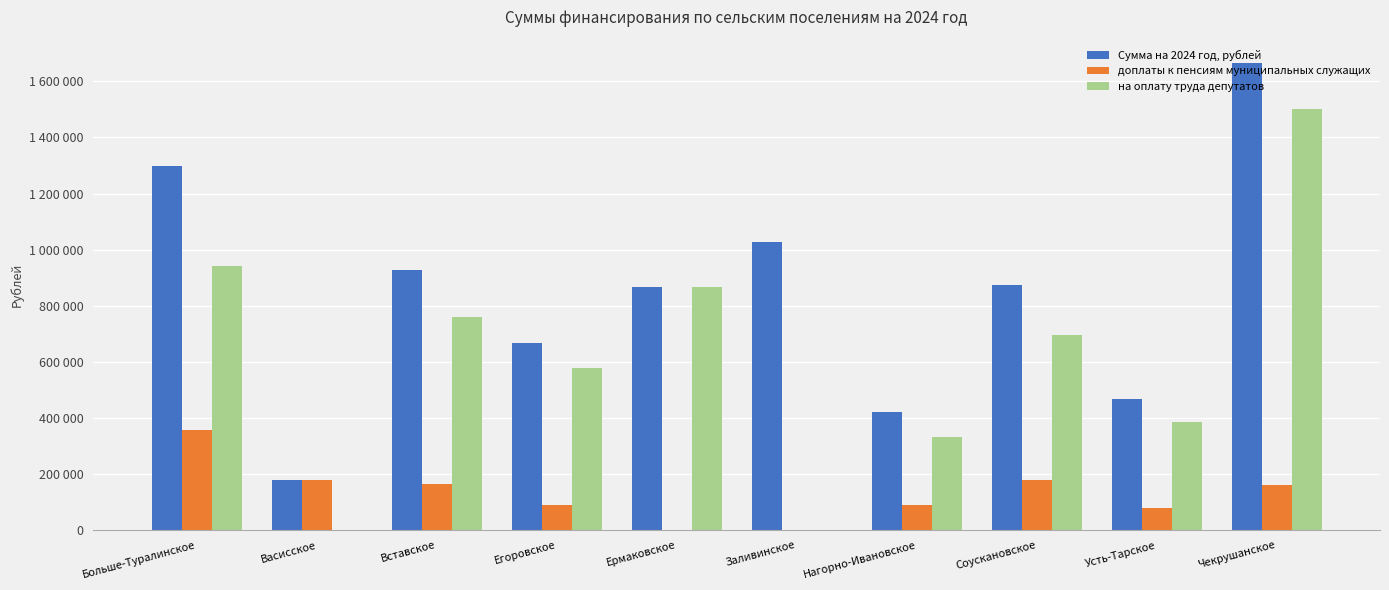

What is the approximate value of на оплату труда депутатов at Больше-Туралинское?

941423.0